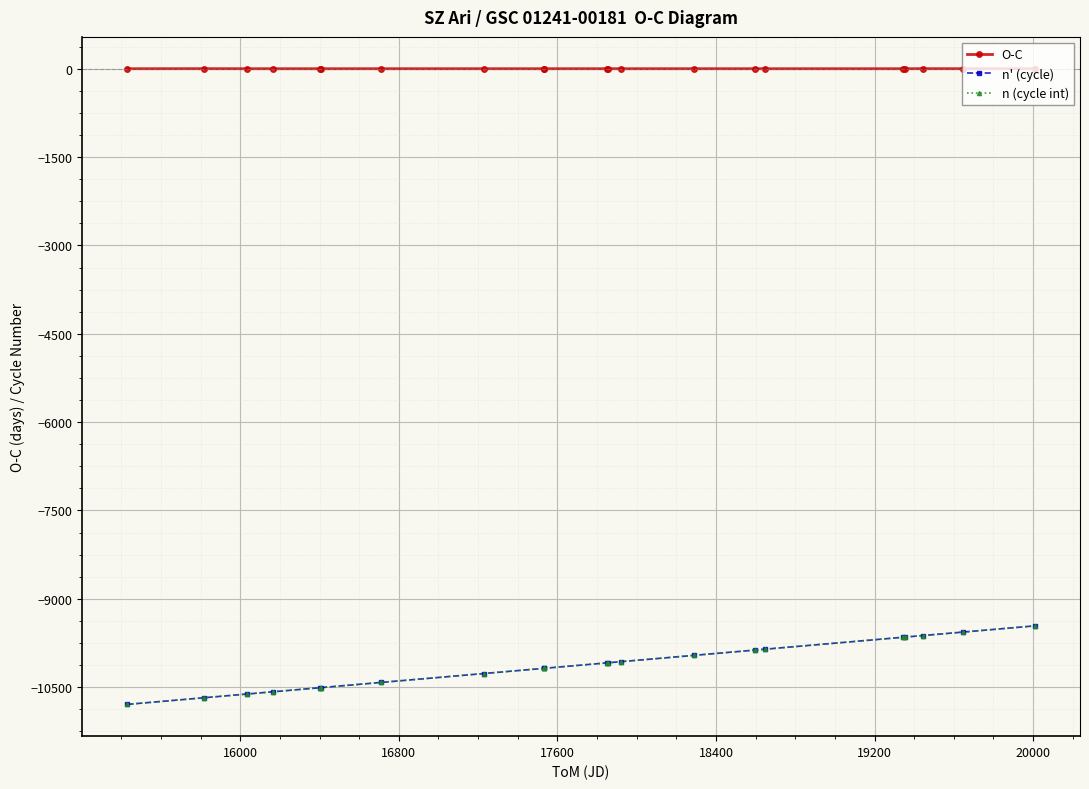

What is the value of the n (cycle int) point at the 9th from the left?

-10179.5